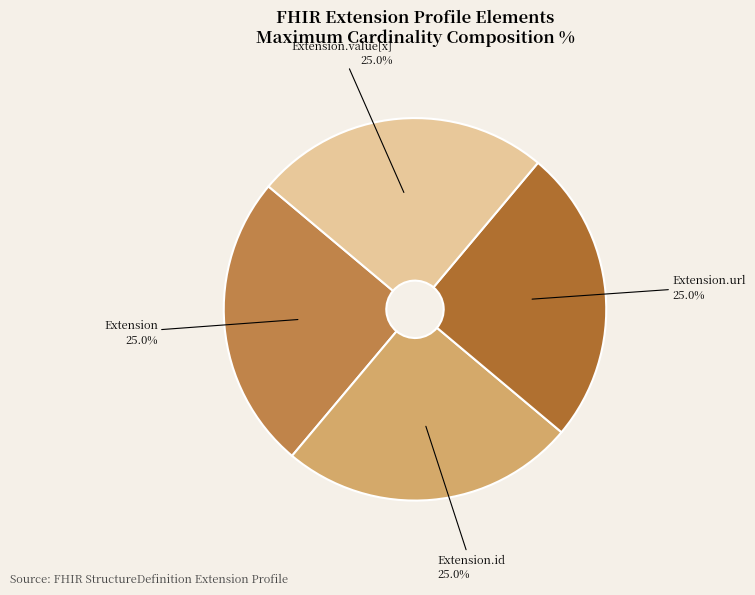

What percentage do Extension.value[x] and Extension.url together represent?

50.0%